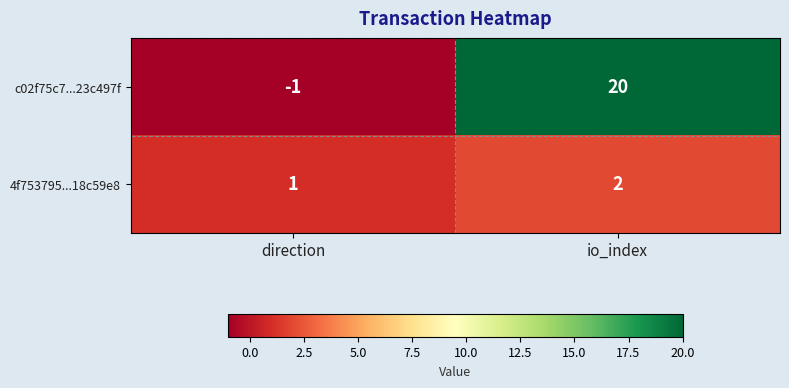

What is the average value of the c02f75c7...23c497f series?

10